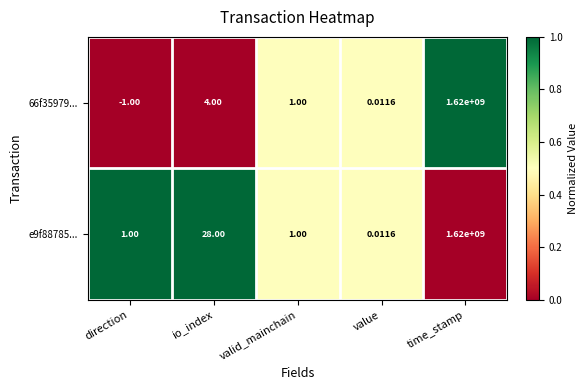

List the labels in order of 66f35979... value, smallest first.

direction, value, valid_mainchain, io_index, time_stamp